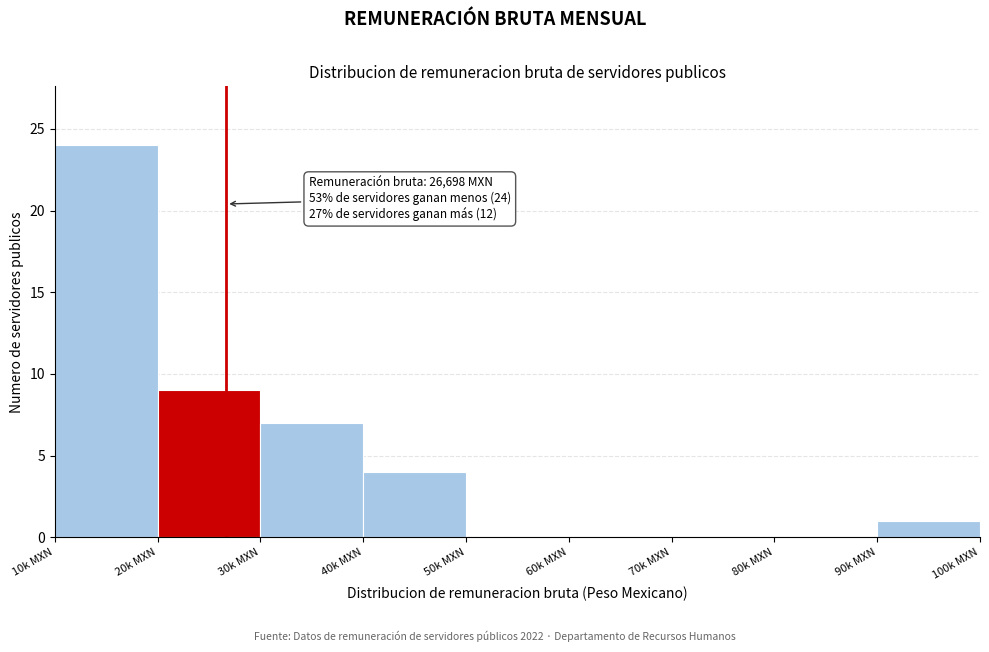

Reading left to right, extract all data points from this chart.

10k MXN=24	20k MXN=9	30k MXN=7	40k MXN=4	50k MXN=0	60k MXN=0	70k MXN=0	80k MXN=0	90k MXN=1